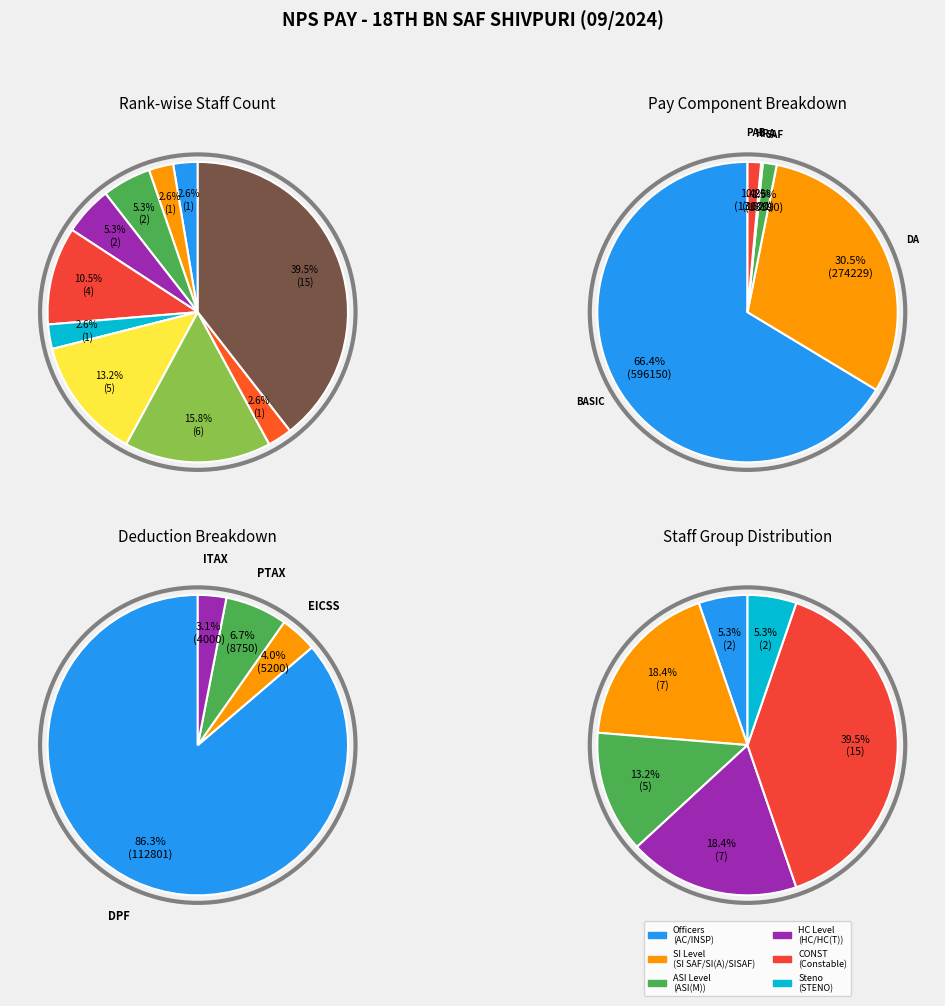

The SI(A) slice represents 3% of the pie. True or false?

True